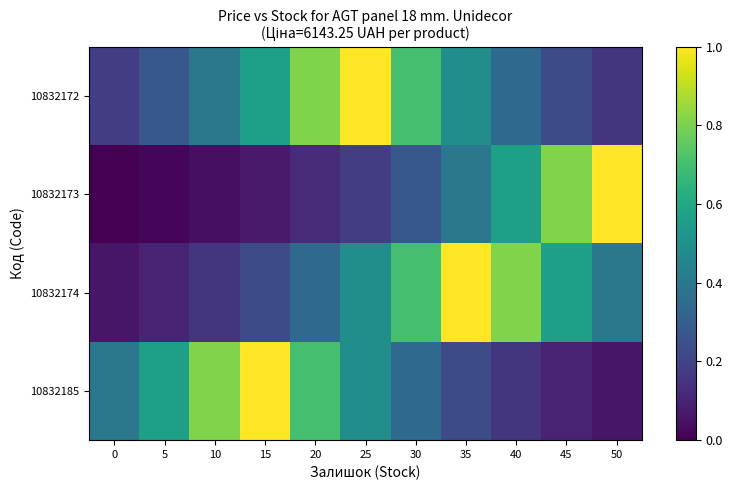

How many series are shown in this chart?

4